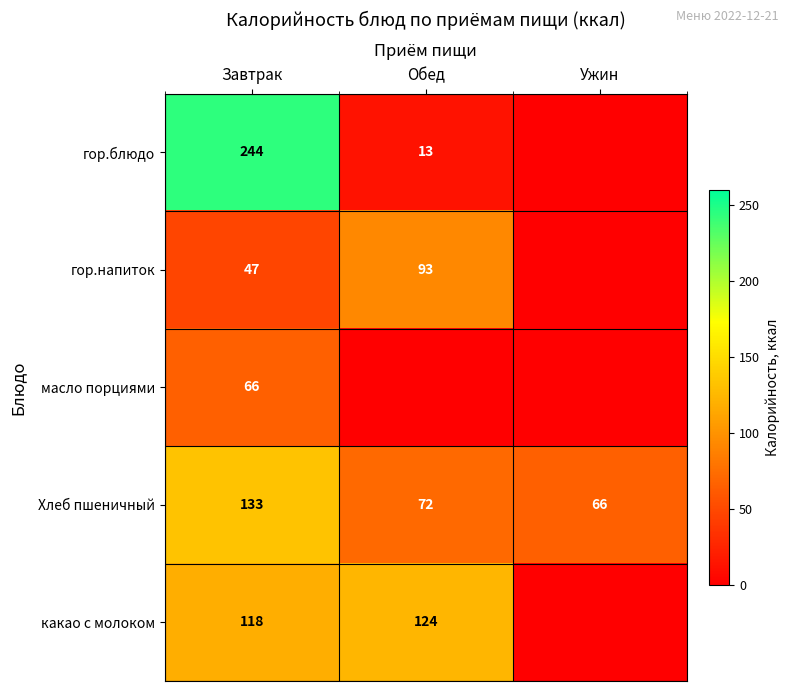

How many distinct data groups are displayed?

5